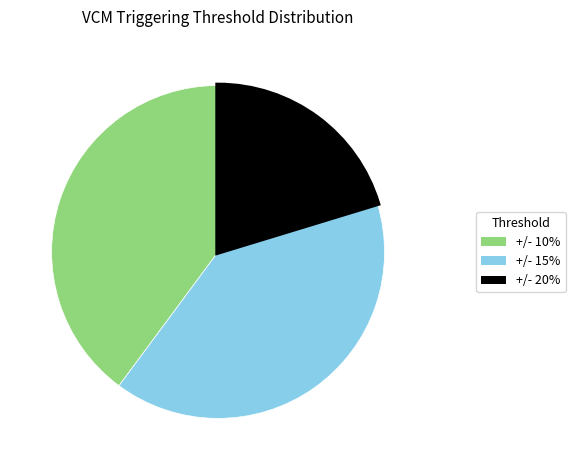

True or false: +/- 10% accounts for 25% of the total.

False